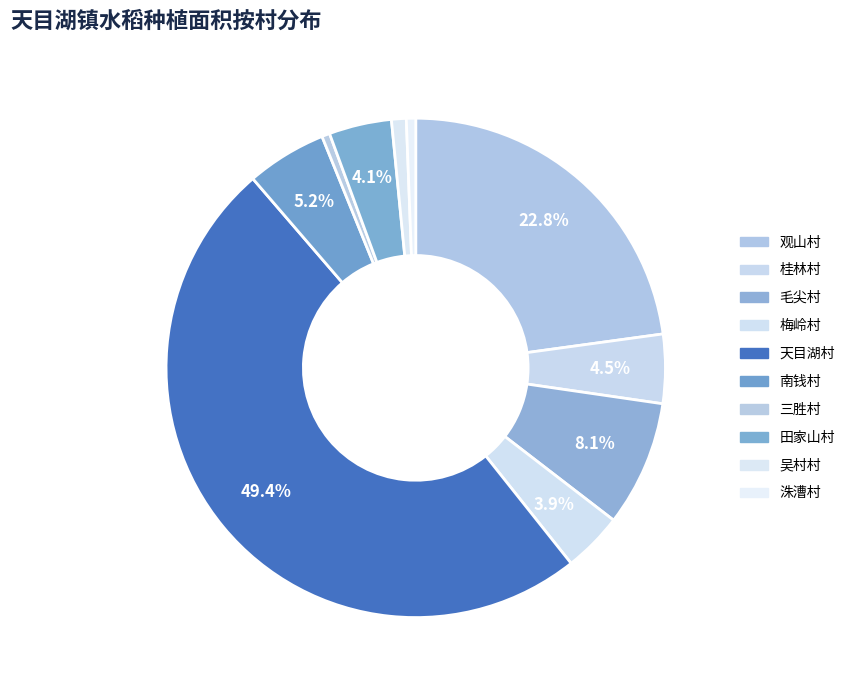

True or false: 天目湖村 accounts for 43% of the total.

False